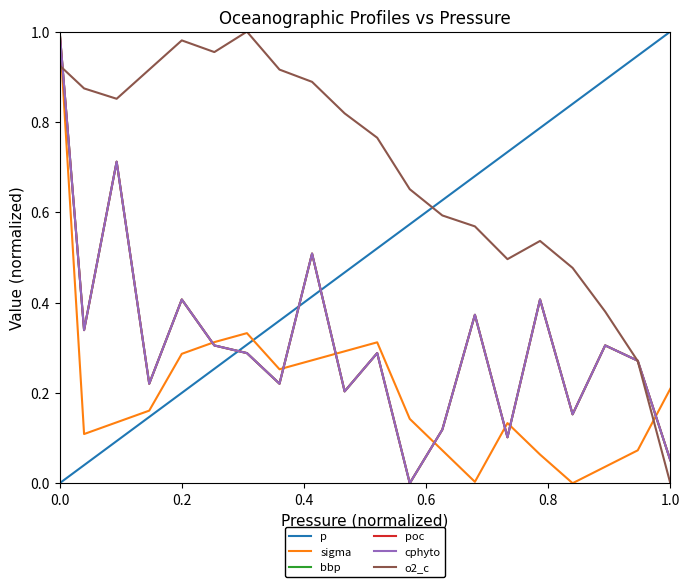

Is this an area chart (filled region under the line)?

No